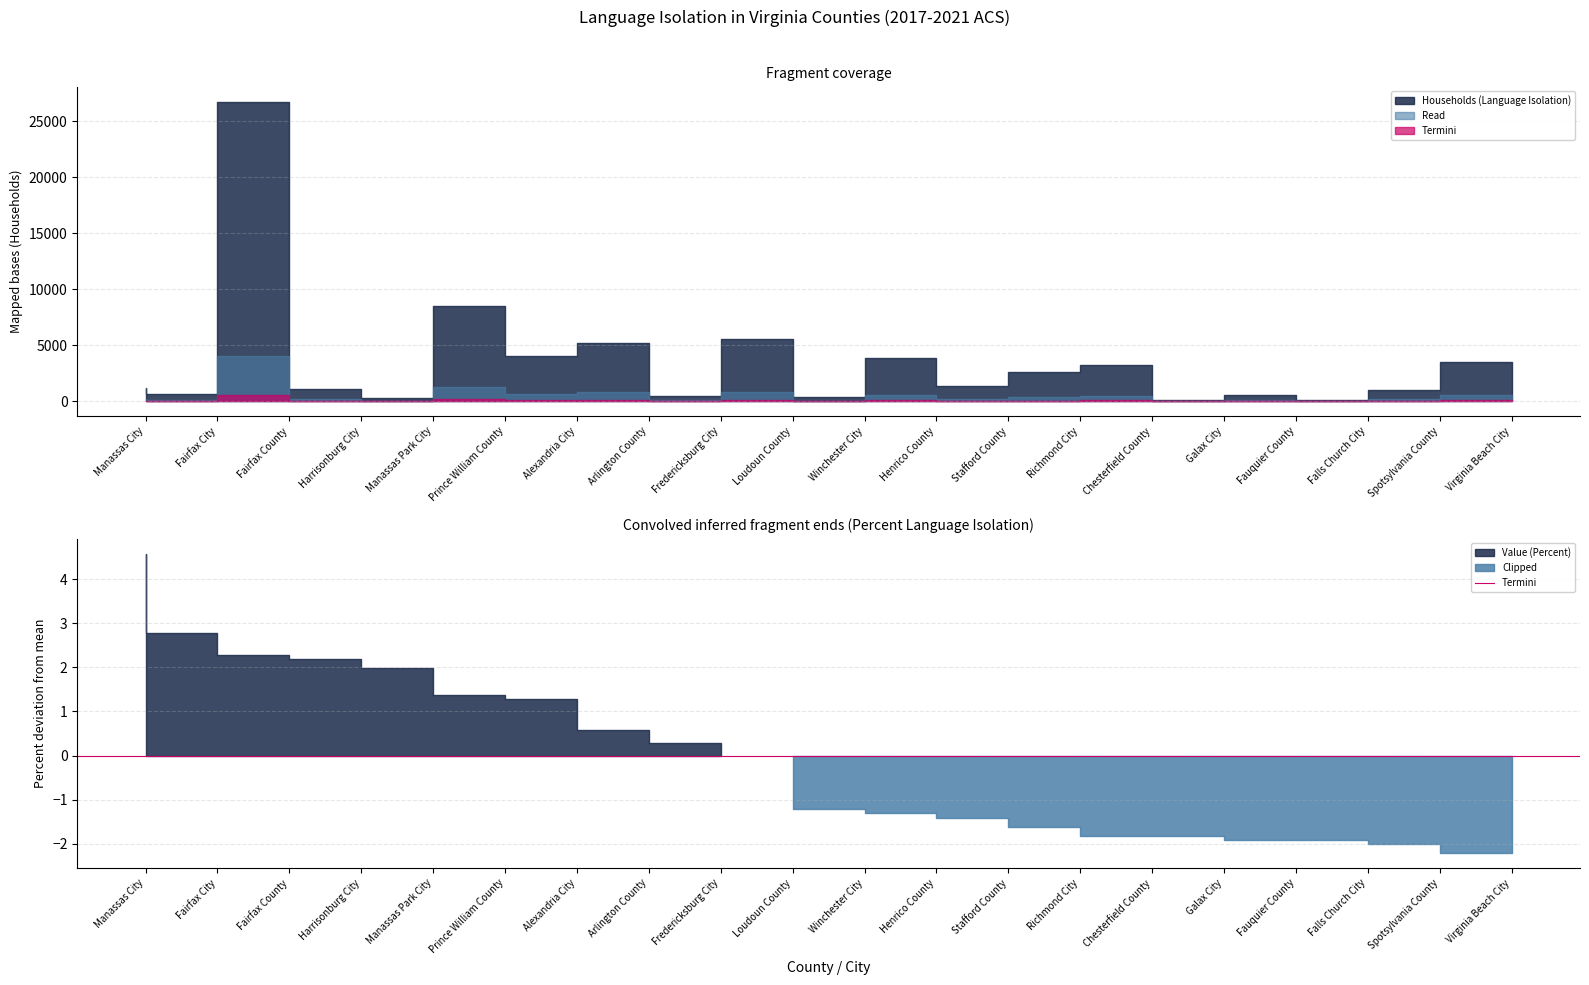

Between Harrisonburg City and Chesterfield County, which series saw the biggest shift?

Households (Language Isolation)